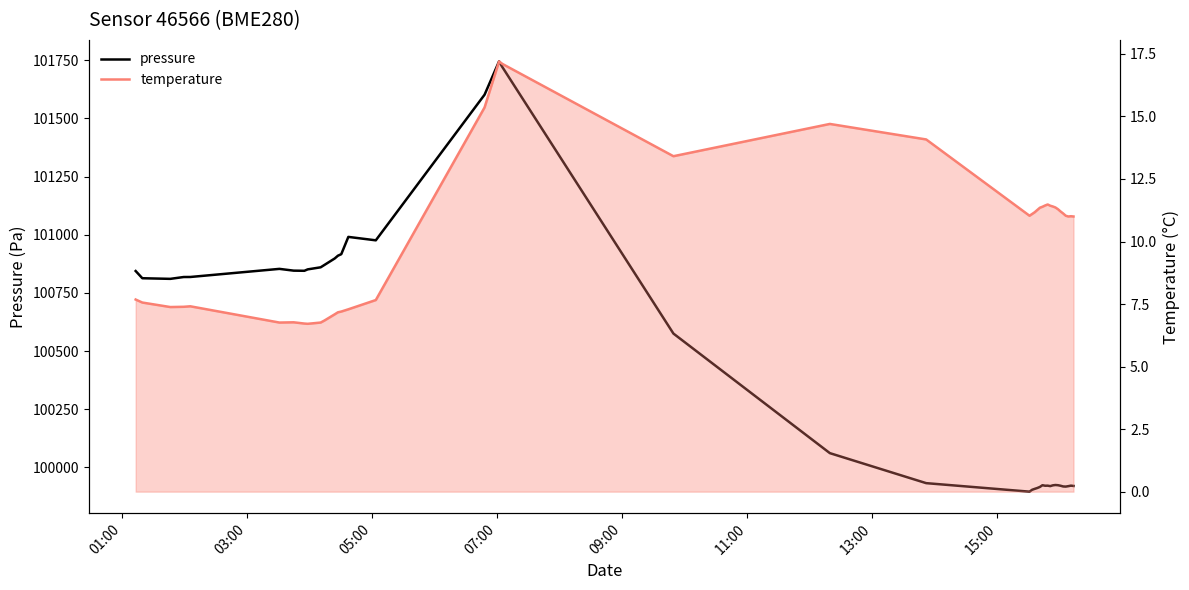

What is the average value of the temperature series?

10.2